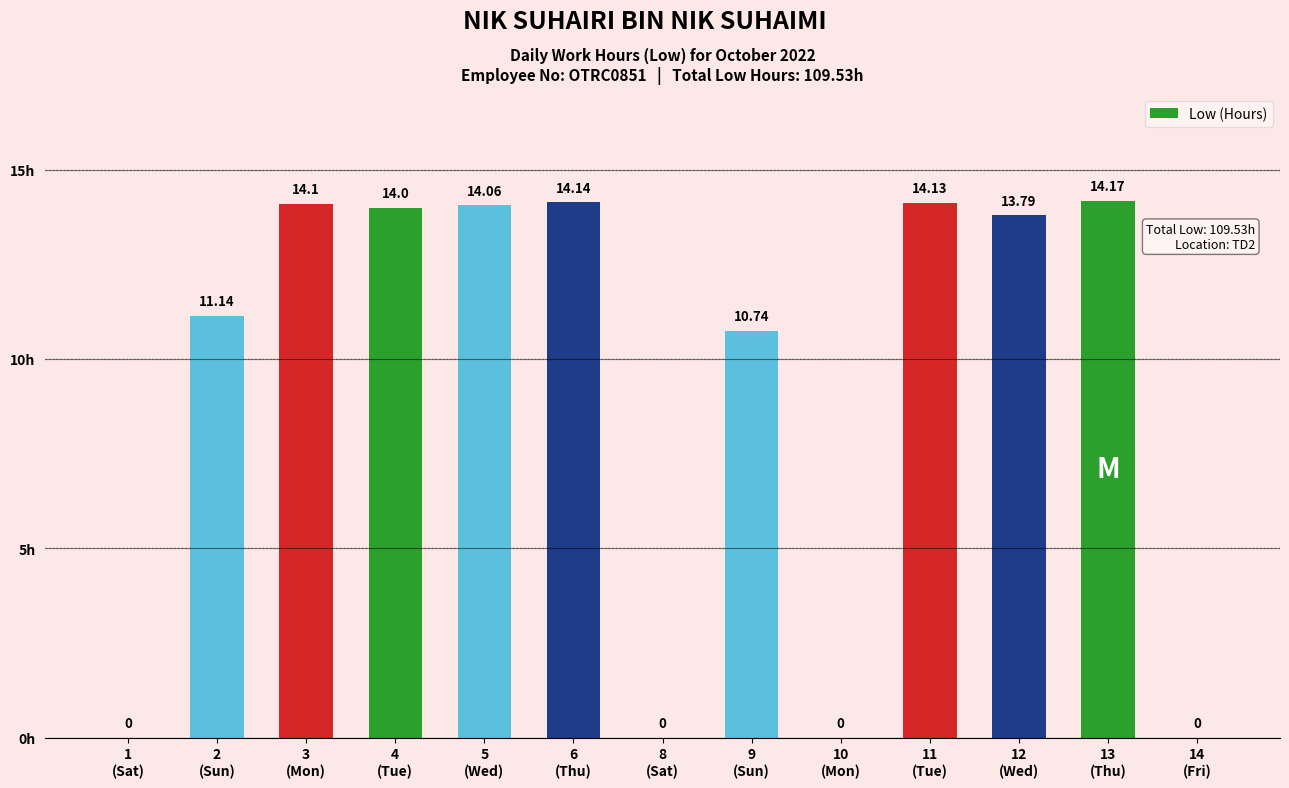

What is the sum of all values?

120.3